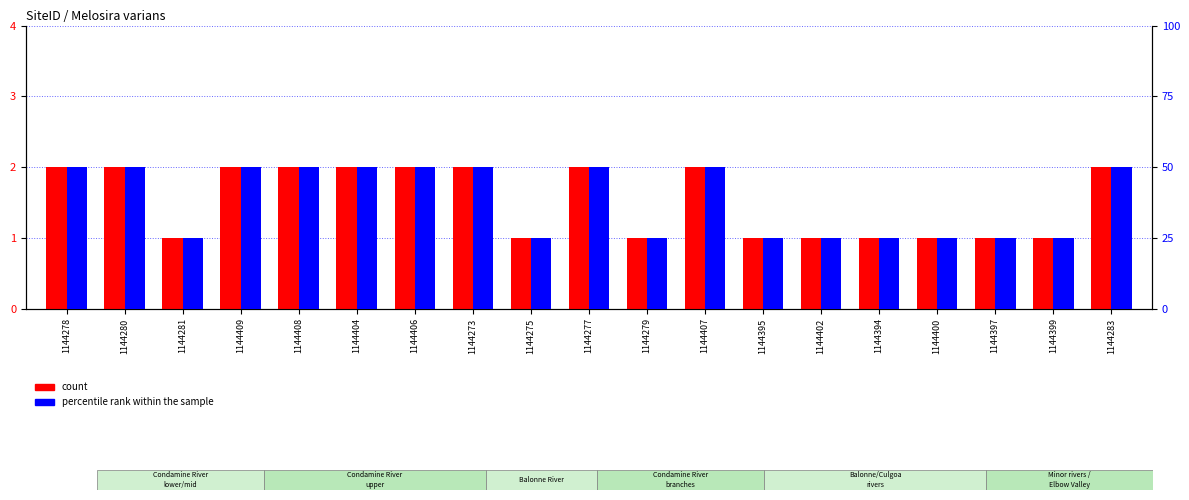

Rank the series by their maximum value, from lowest to highest.

count, percentile rank within the sample